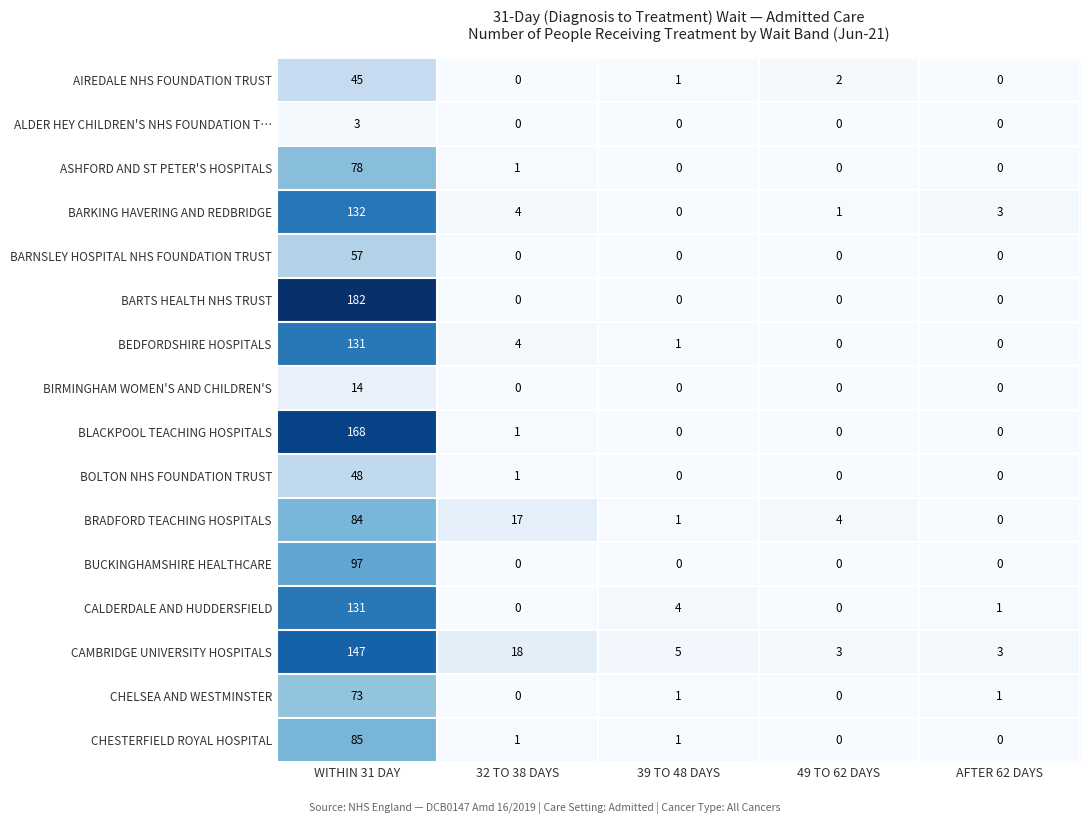

At which category is the sum across all series the highest?

WITHIN 31 DAY